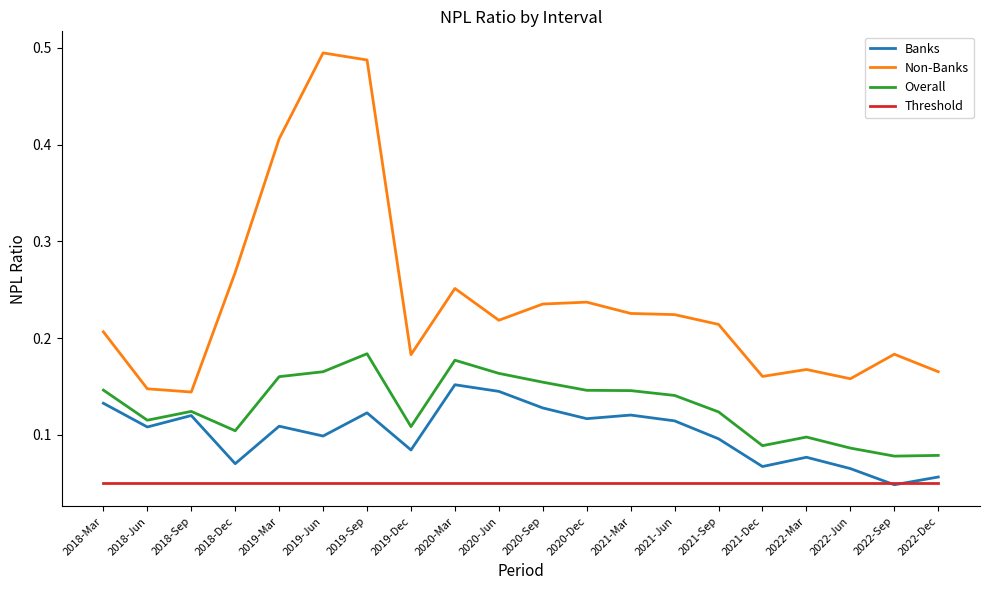

How many series are shown in this chart?

4